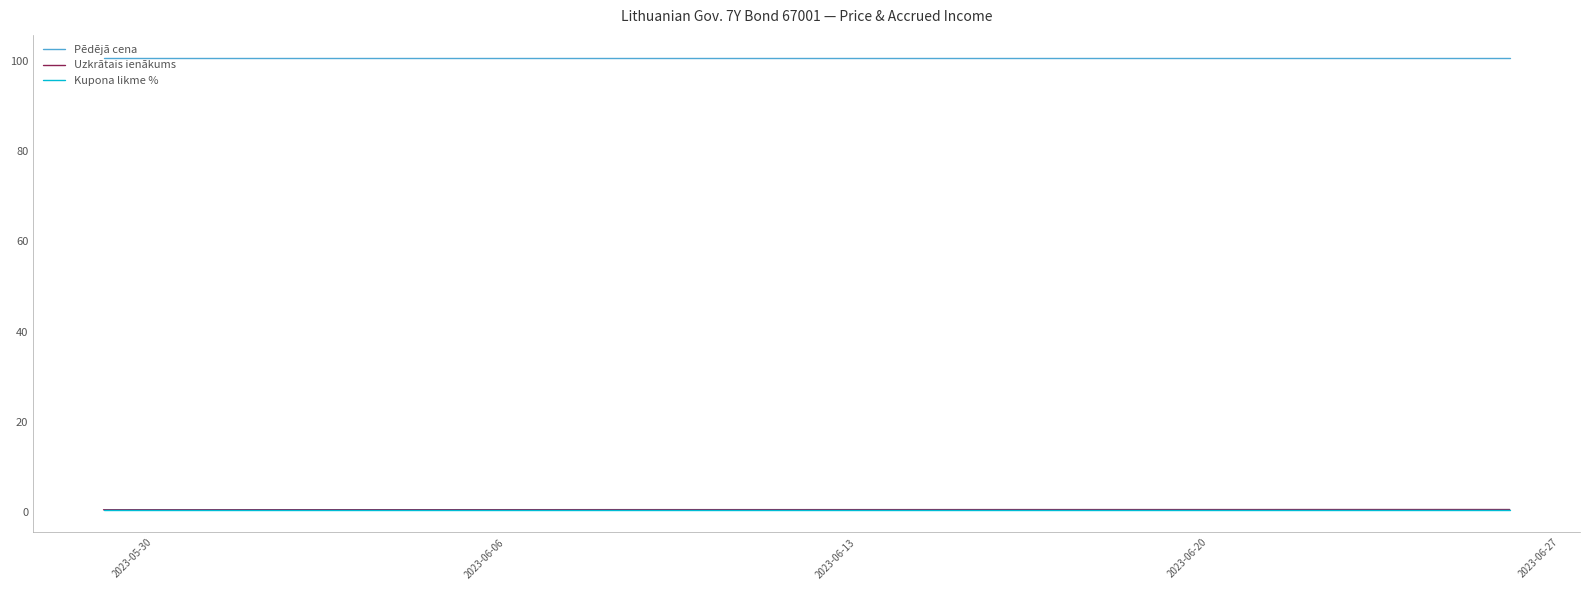

At which category is the sum across all series the highest?

2023-05-30